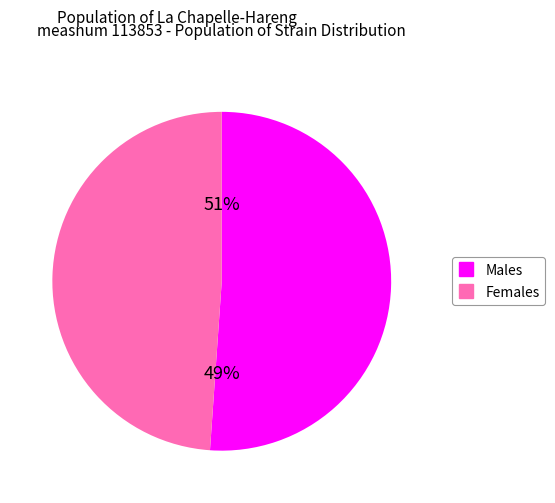

True or false: 70 accounts for 1% of the total.

False